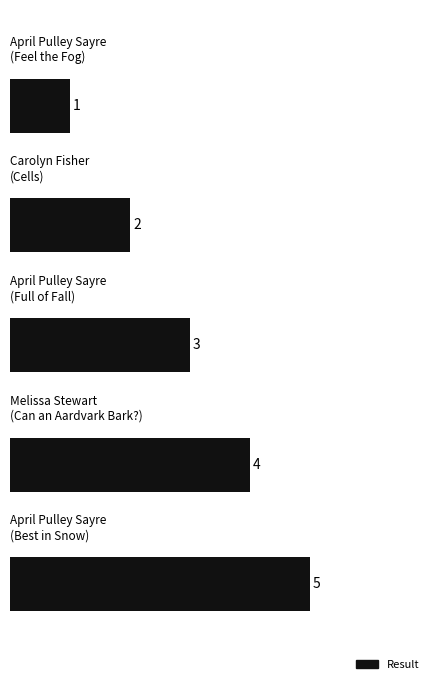

Count the values in the range 2 to 4.

3